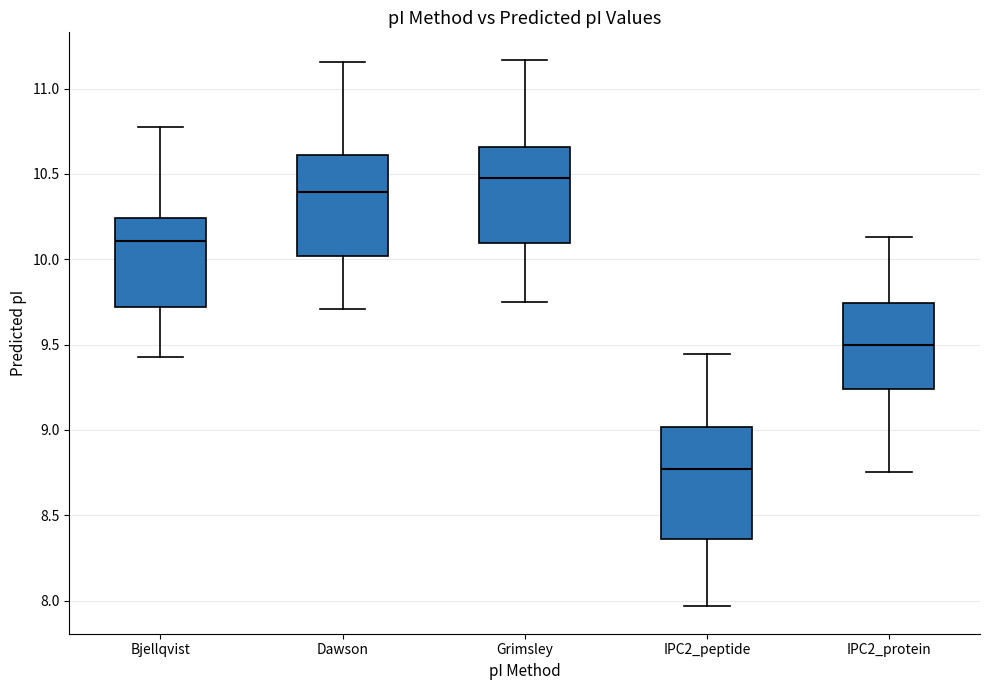

Where does the lower whisker of the box for Bjellqvist end on the y-axis? The values are not printed on the chart, so give them approximately, as read against the axis.

9.45